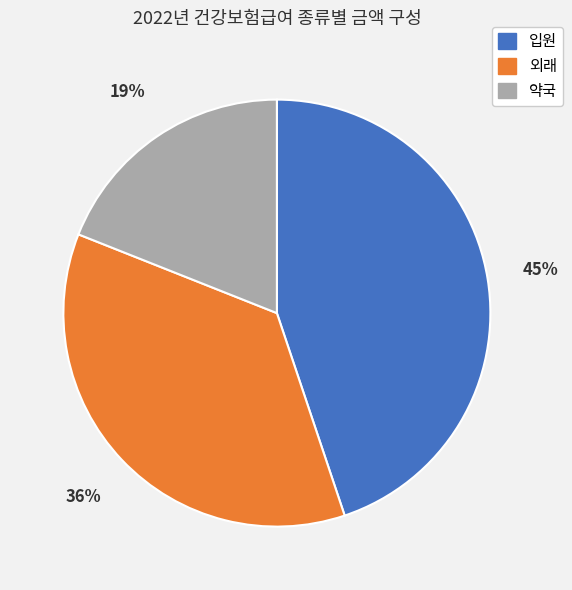

Between 약국 and 입원, which is larger?

입원